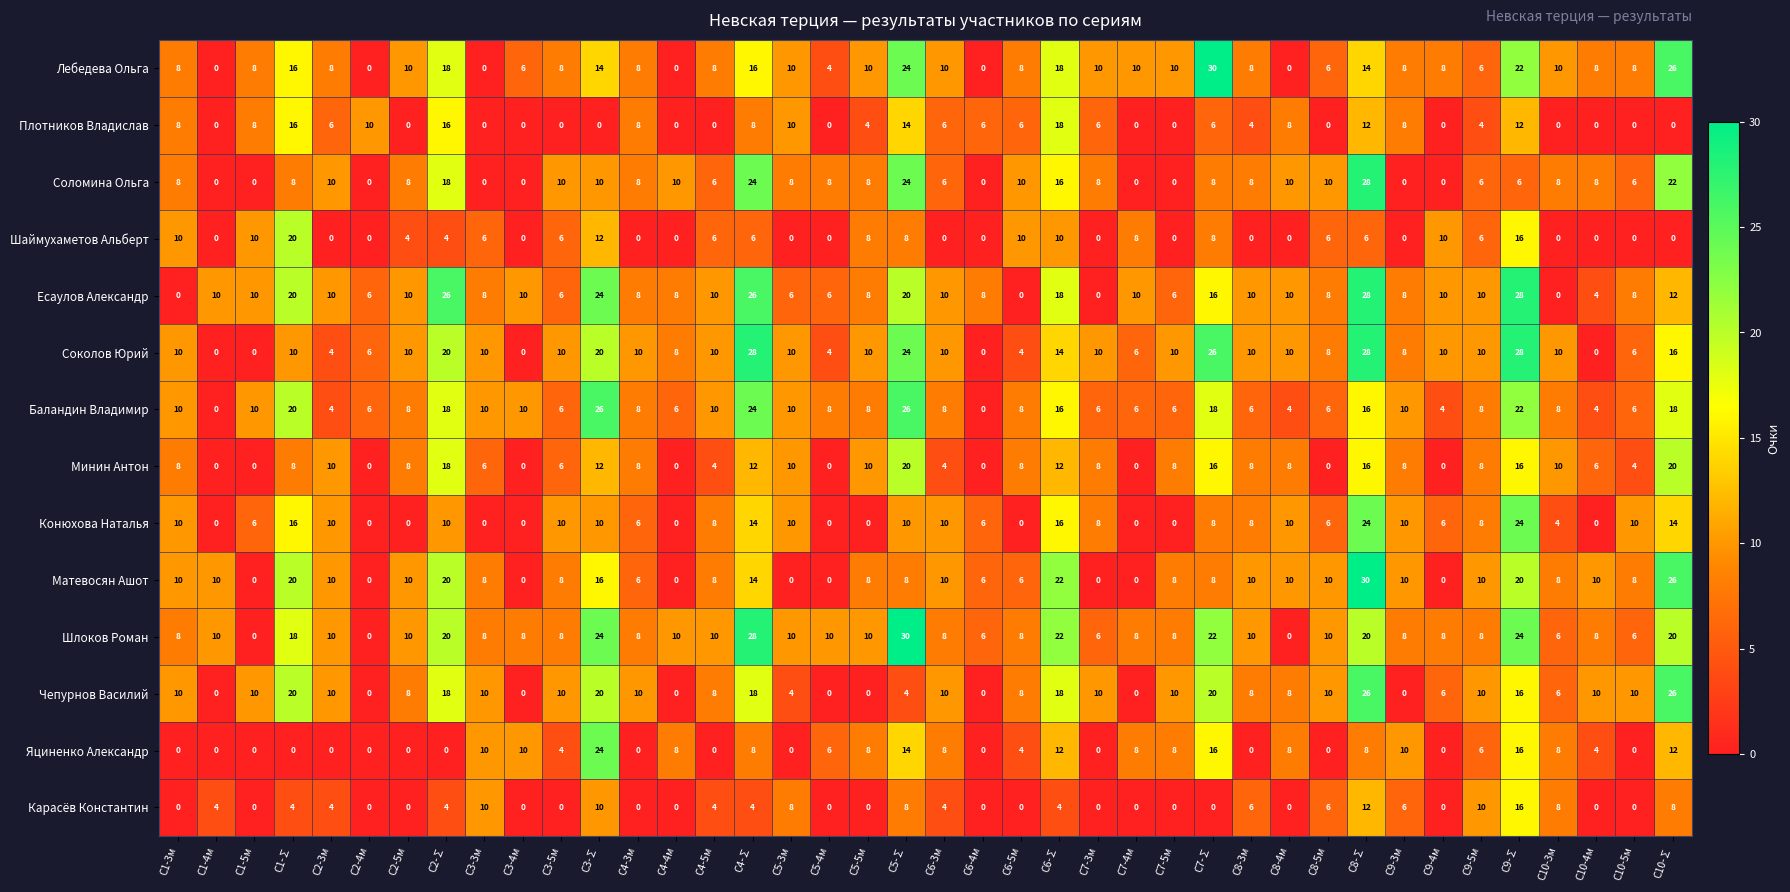

Count the number of categories in the chart.

40